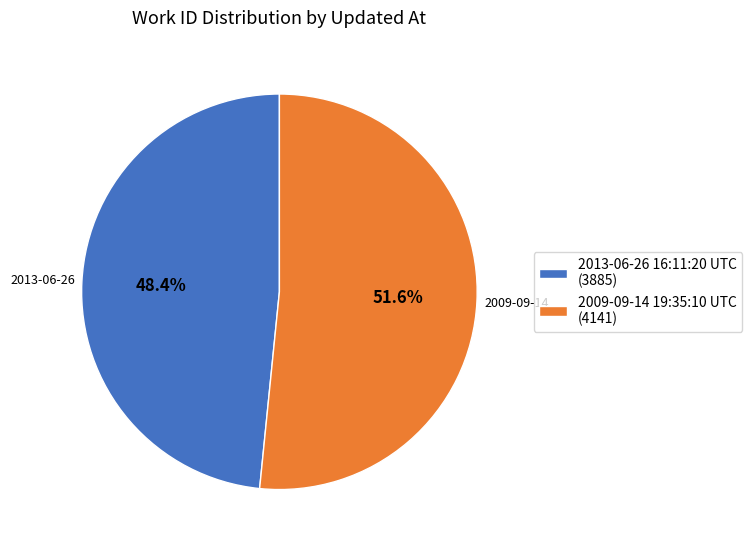

How many segments does this pie chart have?

2